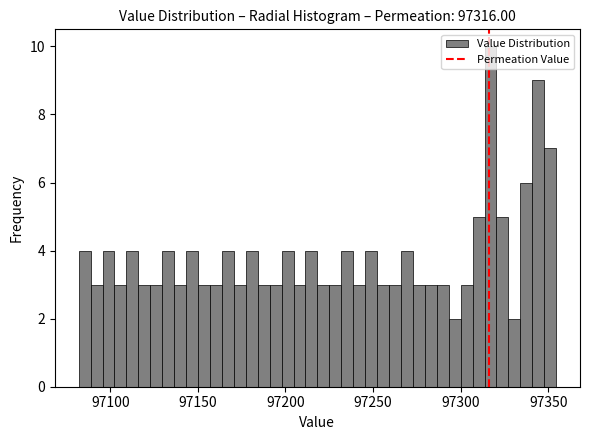

Read against the x-axis, roughly where is the centre of the tallest bar?

97315